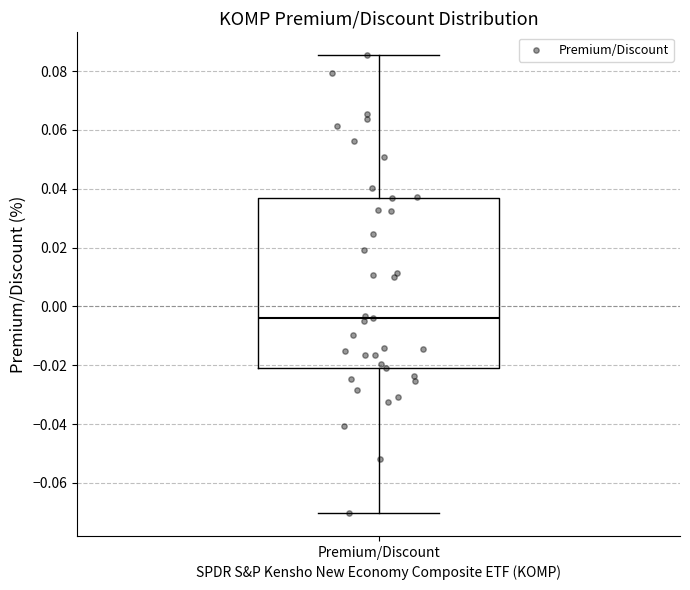

Where does the lower whisker of the box for Premium/Discount end on the y-axis? The values are not printed on the chart, so give them approximately, as read against the axis.

-0.070